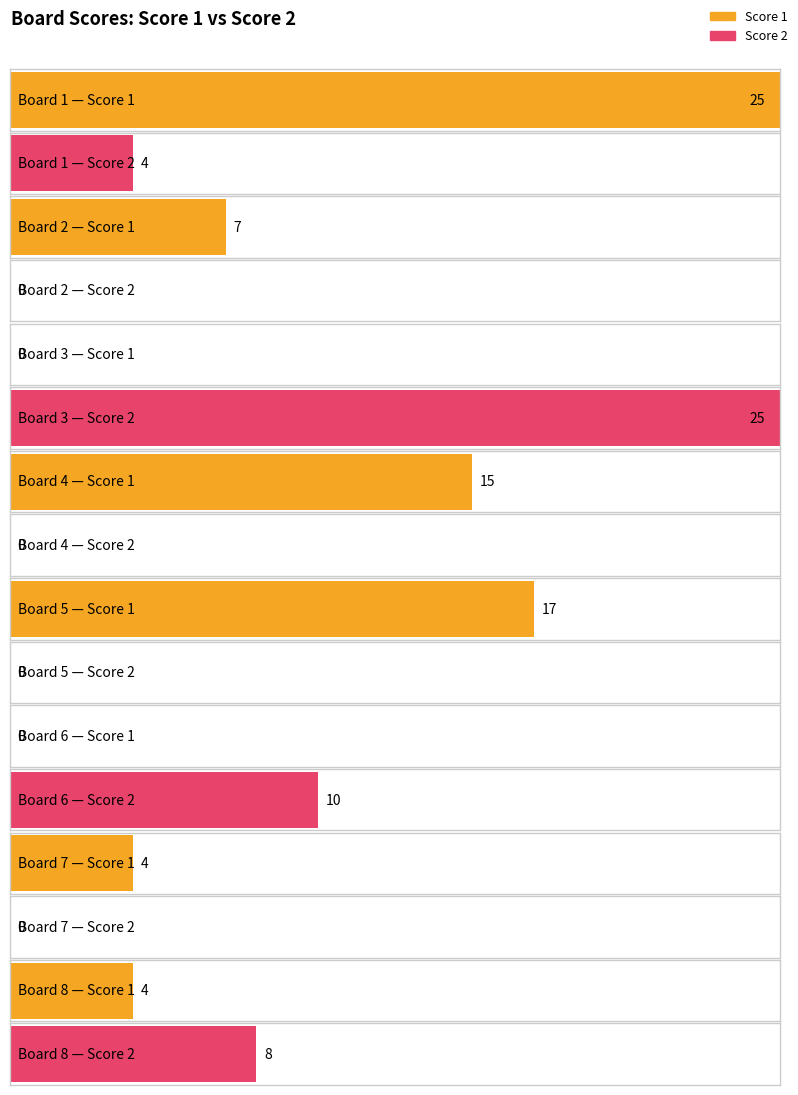

At 1, list the series in order from smallest to largest.

Score 2, Score 1